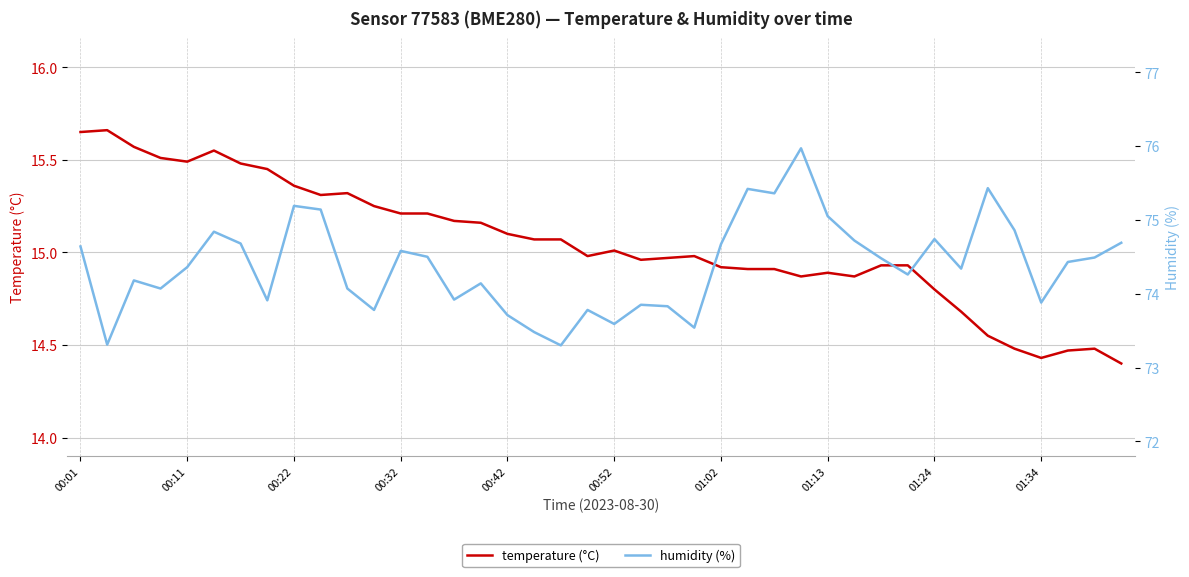

True or false: temperature (°C) and humidity (%) cross at least once.

False